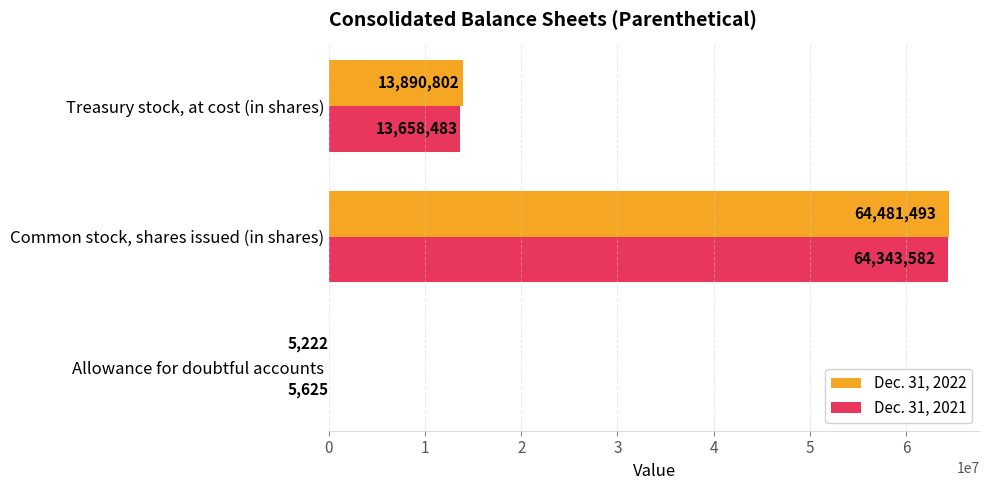

What is the total value across all series at Allowance for doubtful accounts?

10847